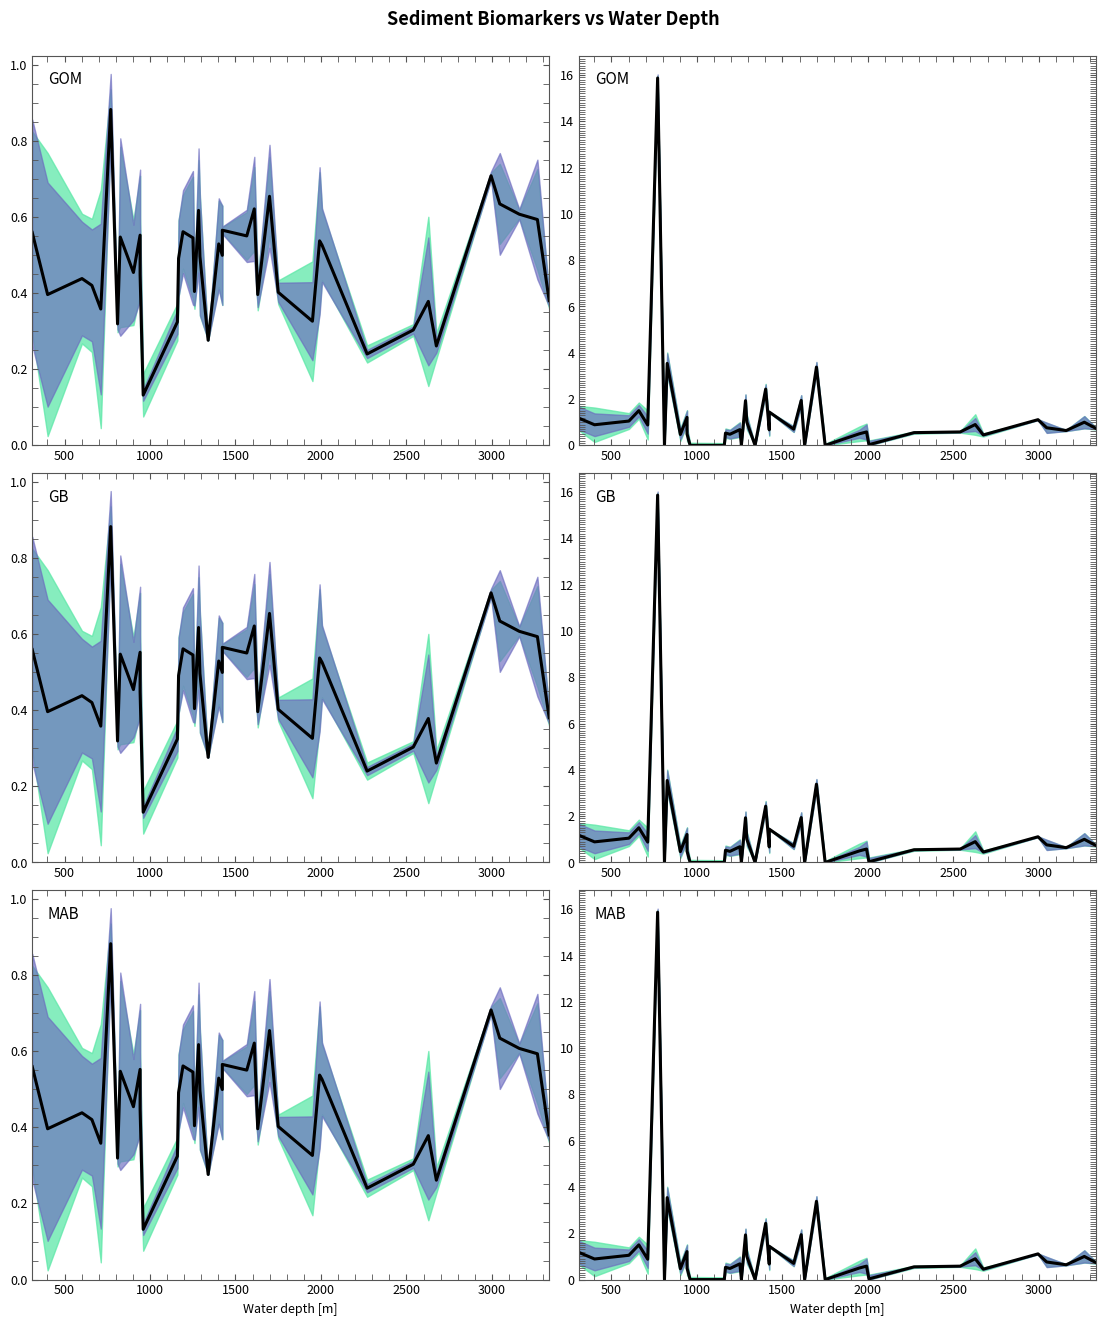

Is the value of Brassicasterol [µg/gSed]×10 at 36 greater than the value of Total organic carbon [%] at 30?

Yes